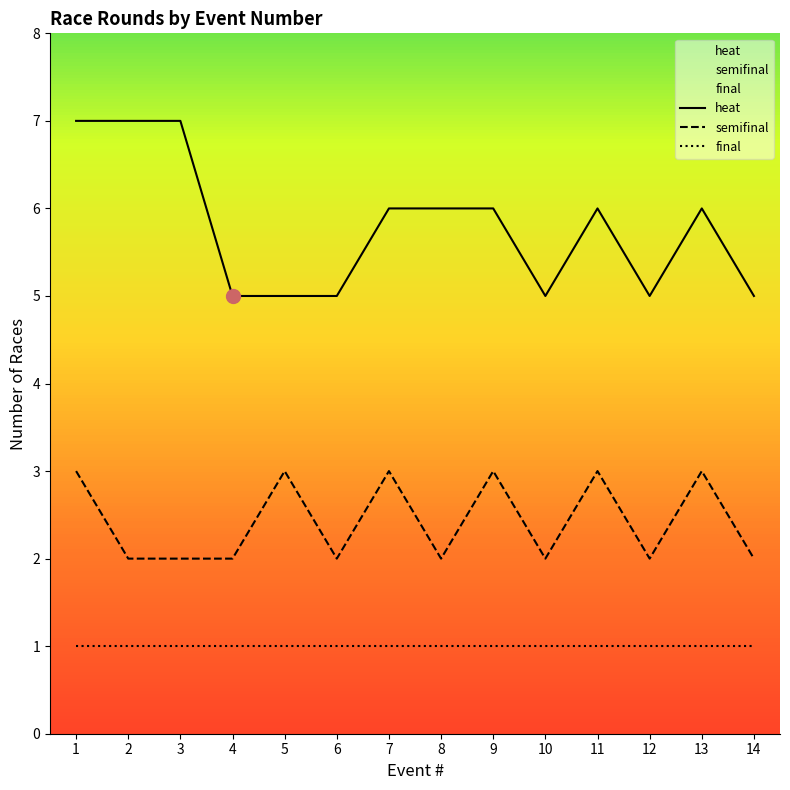

Read the heat value at 6.

5